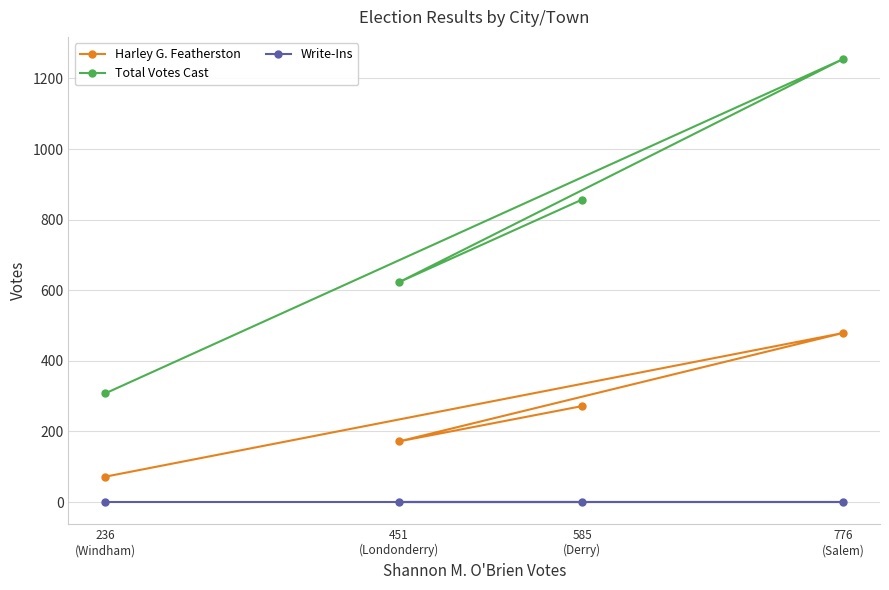

List the series in order of their peak value, highest first.

Total Votes Cast, Harley G. Featherston, Write-Ins